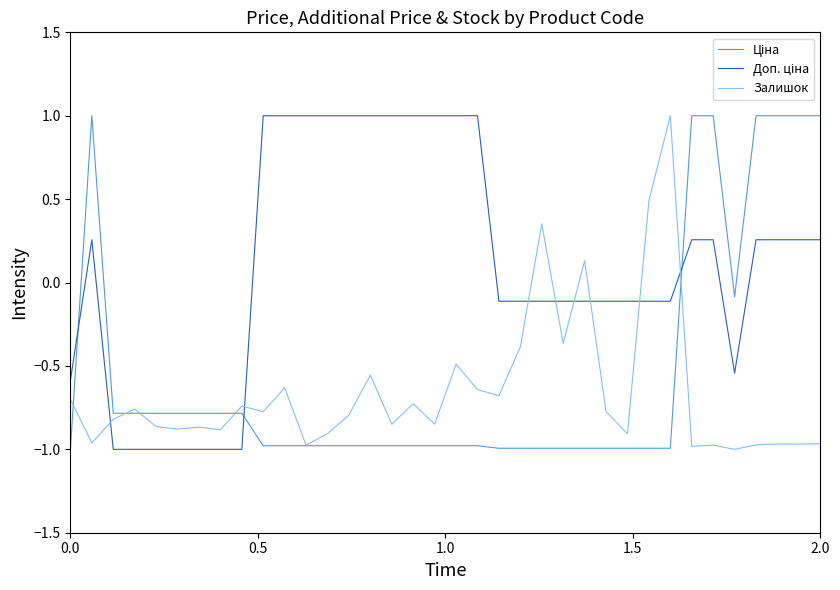

What is the highest value of the Залишок series?

1.0